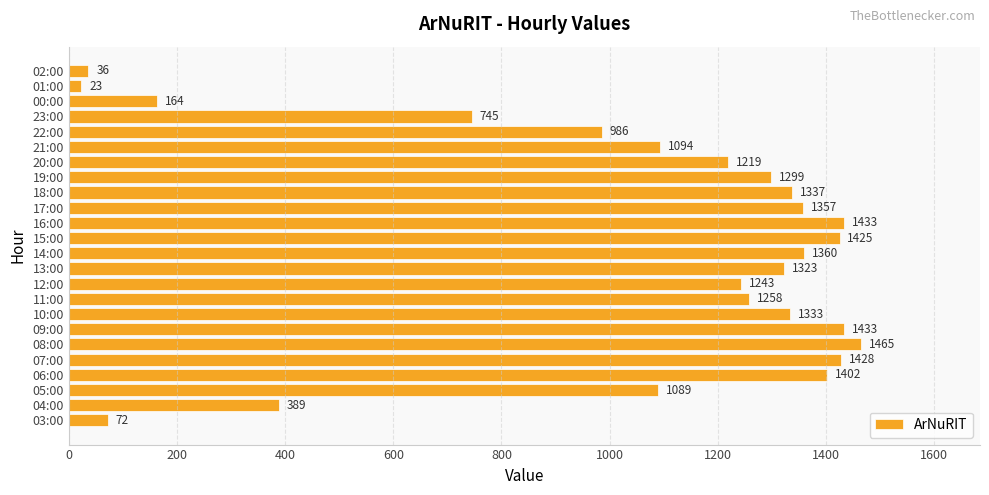

What is the sum of all values?

24913